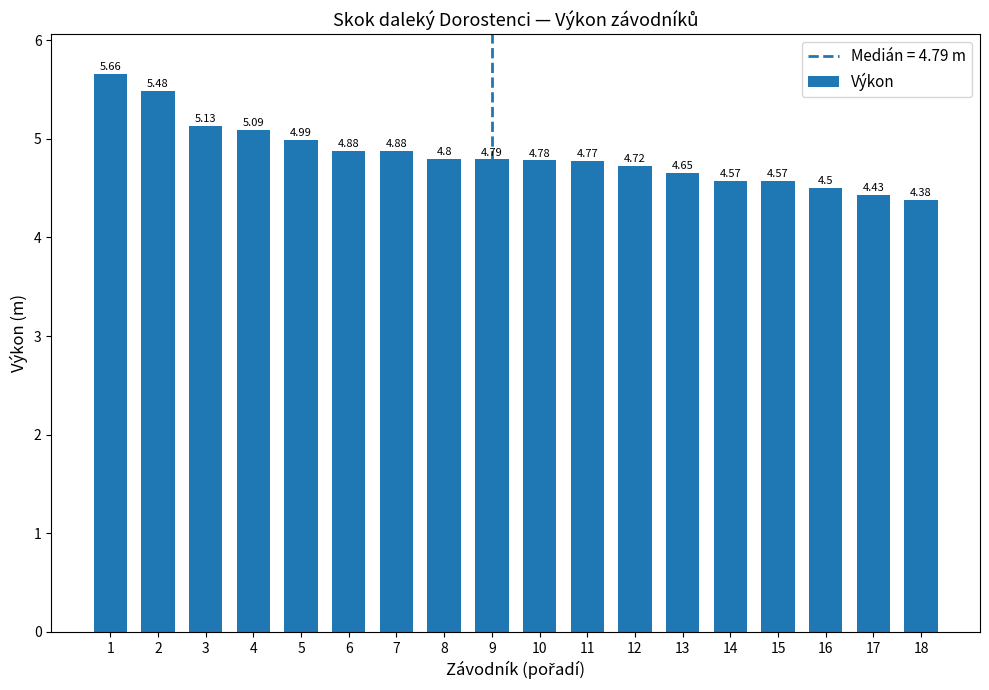

Which has a higher value, 8 or 1?

1